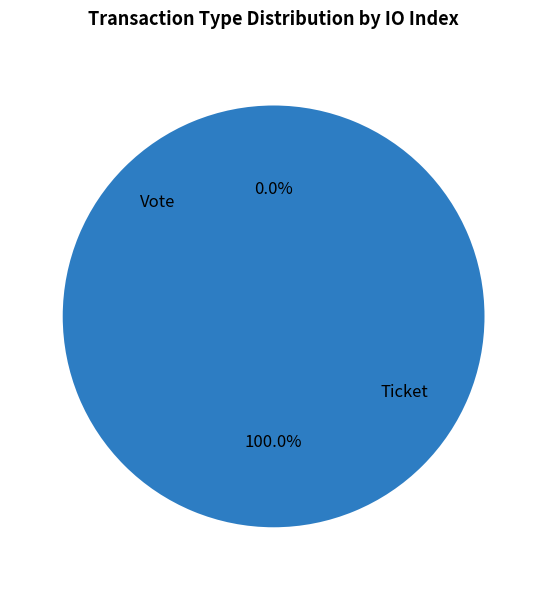

Does Vote account for over 50% of the chart?

Yes